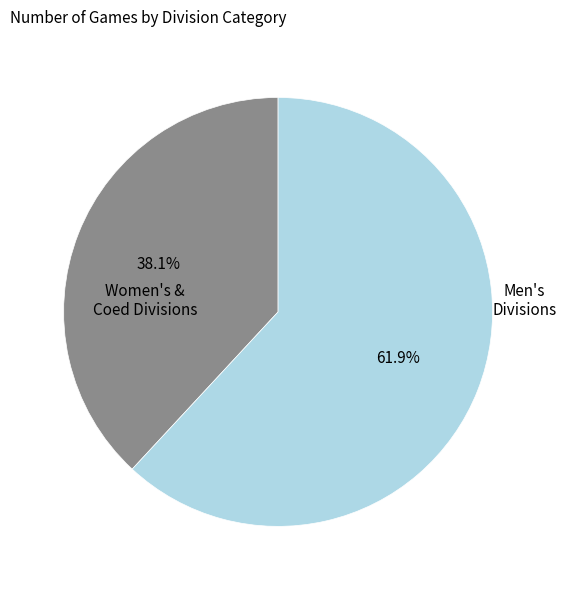

How many segments does this pie chart have?

2